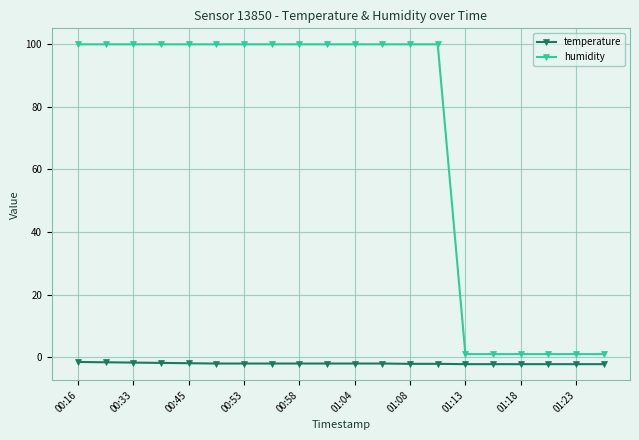

How many data points in humidity are above 99?

14